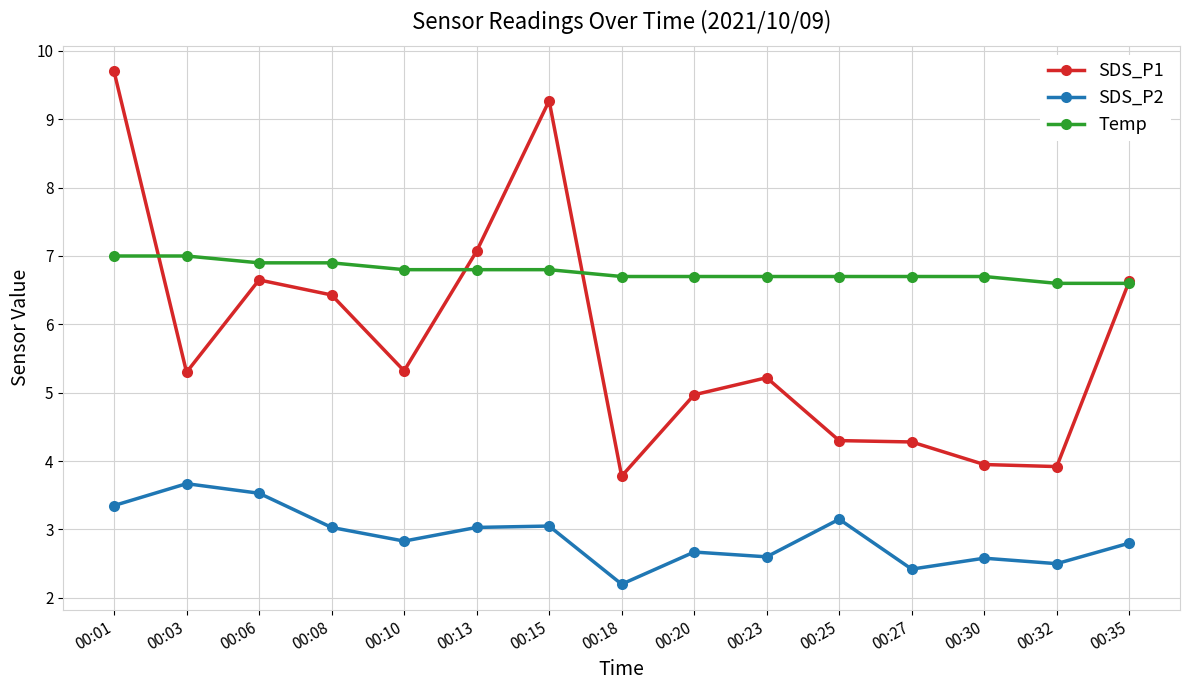

True or false: SDS_P2 has a value of 2.4 at 00:27.

True